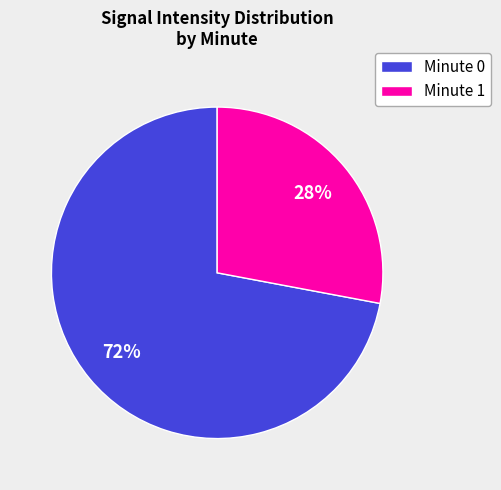

Is there a majority slice in this chart?

Yes